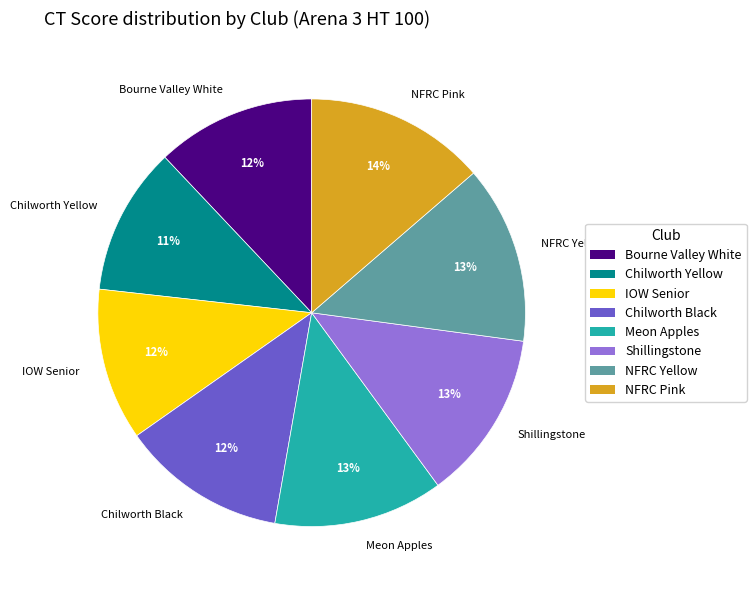

To the nearest percent, what percentage of the pie is Bourne Valley White?

12%